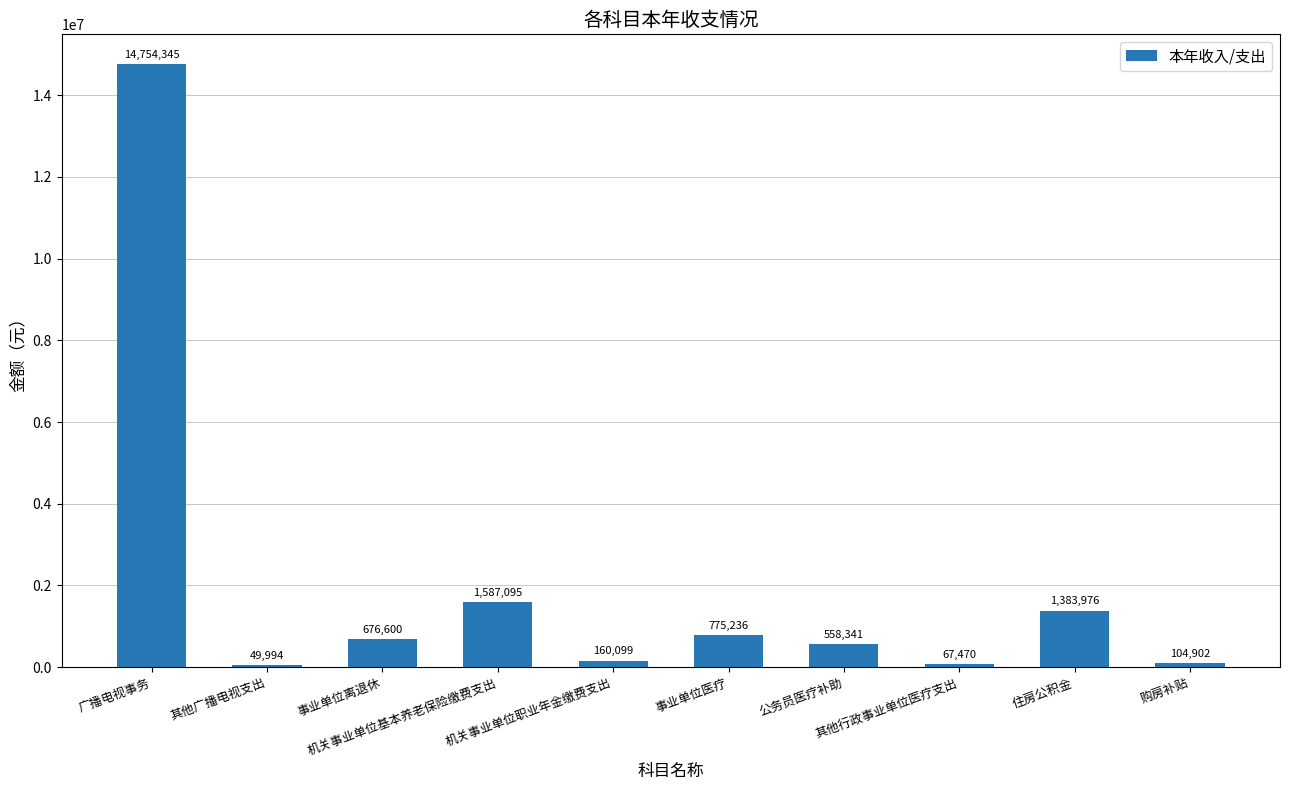

What is the change in value from 事业单位离退休 to 购房补贴?

-571698.0